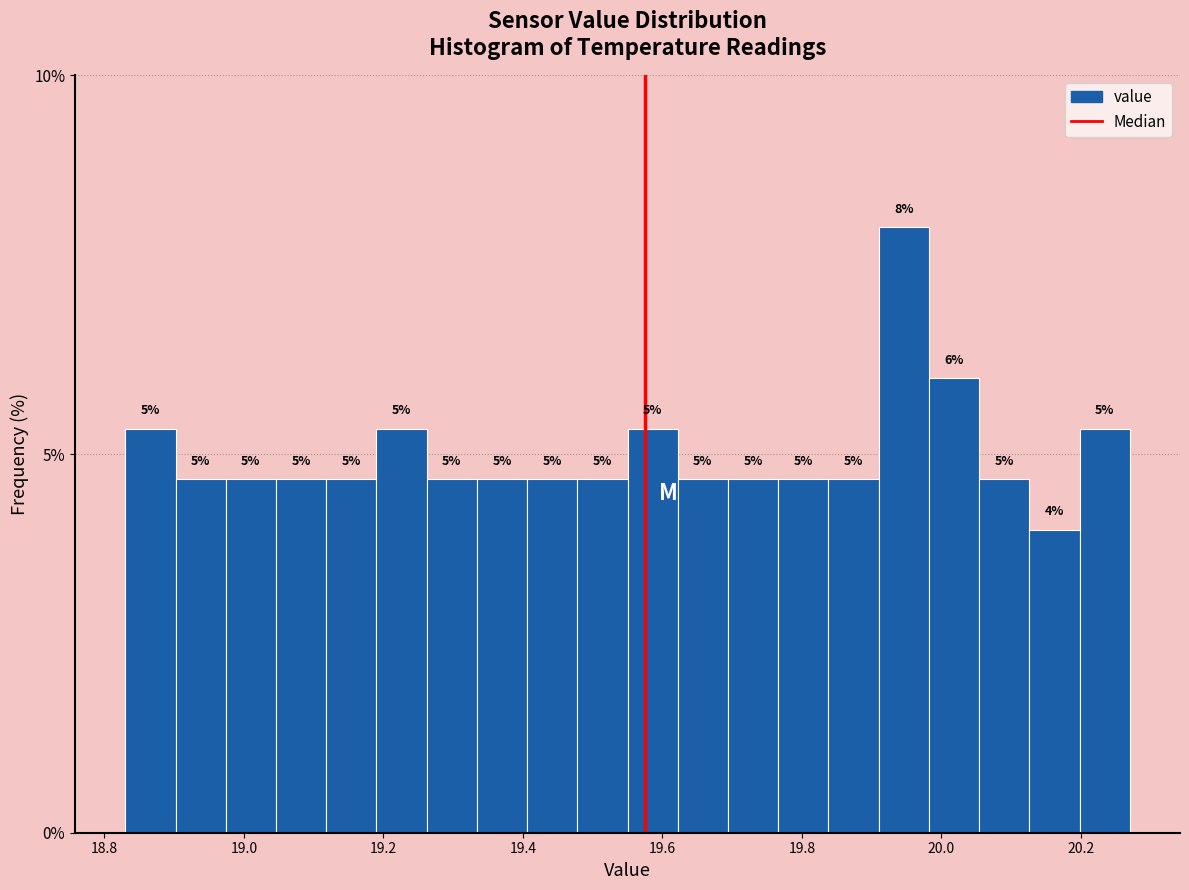

Read against the x-axis, roughly where is the centre of the tallest bar?

19.94